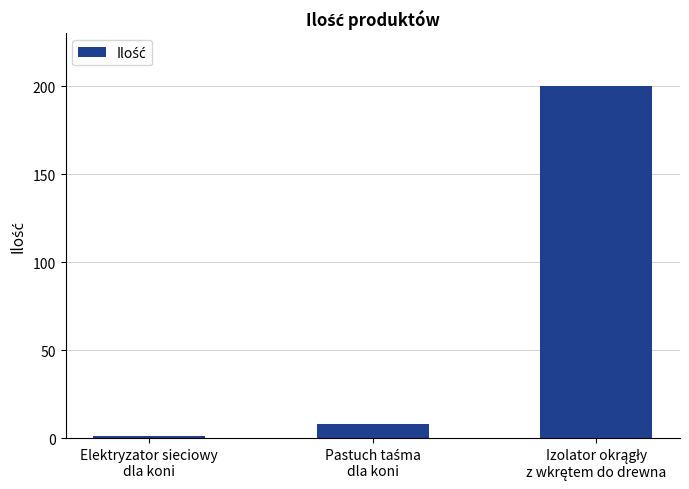

How many data points are less than 8?

1